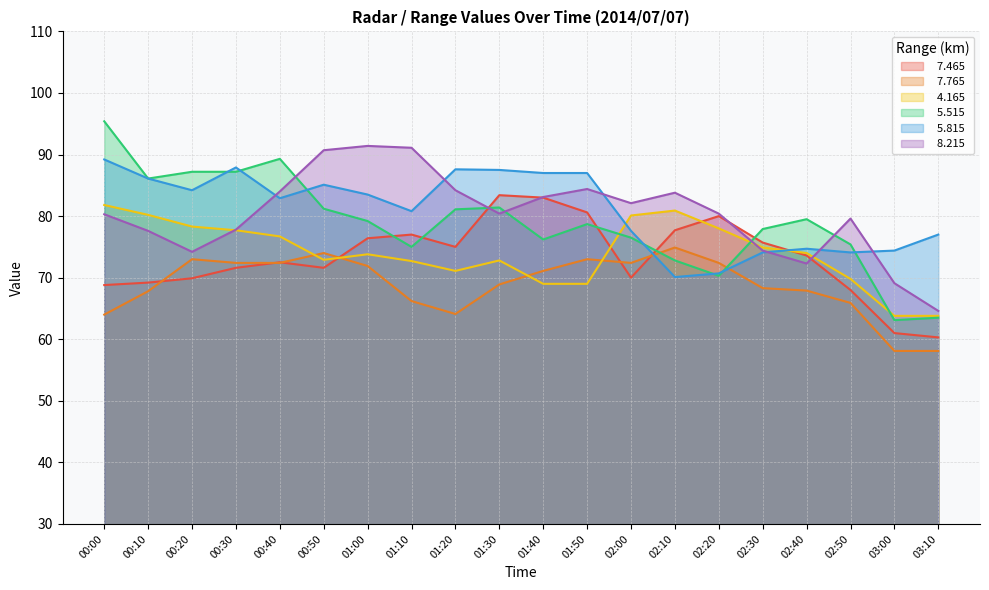

What are all the series names shown in the legend?

  7.465,   7.765,   4.165,   5.515,   5.815,   8.215